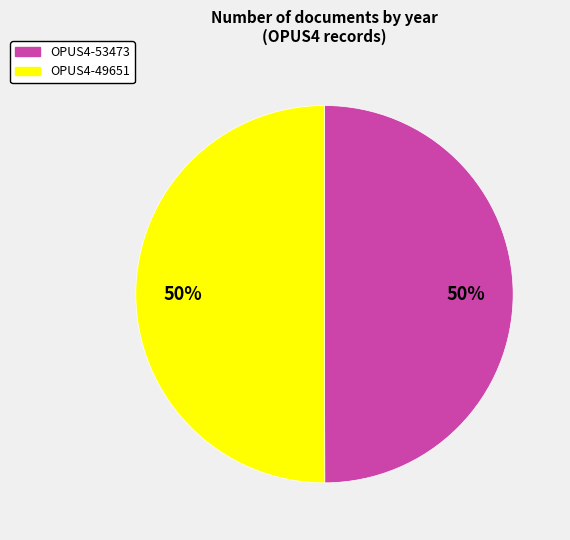

Do OPUS4-49651 and OPUS4-53473 together represent more than half of the pie?

Yes